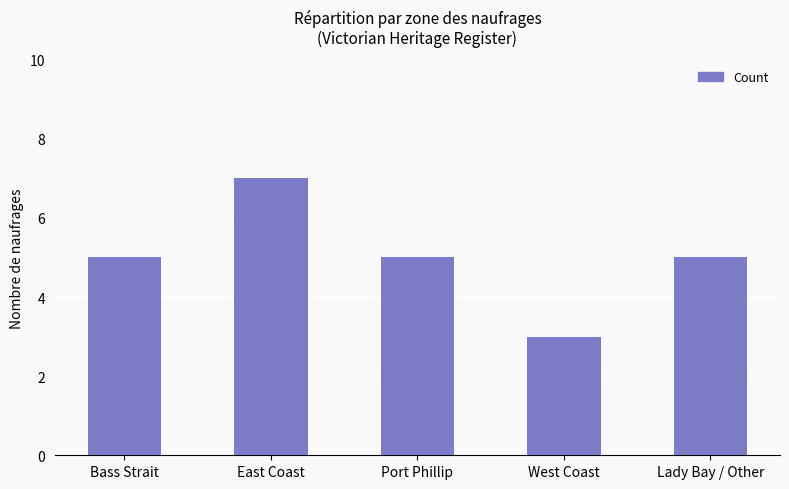

The chart shows a value of 7 at East Coast. True or false?

True